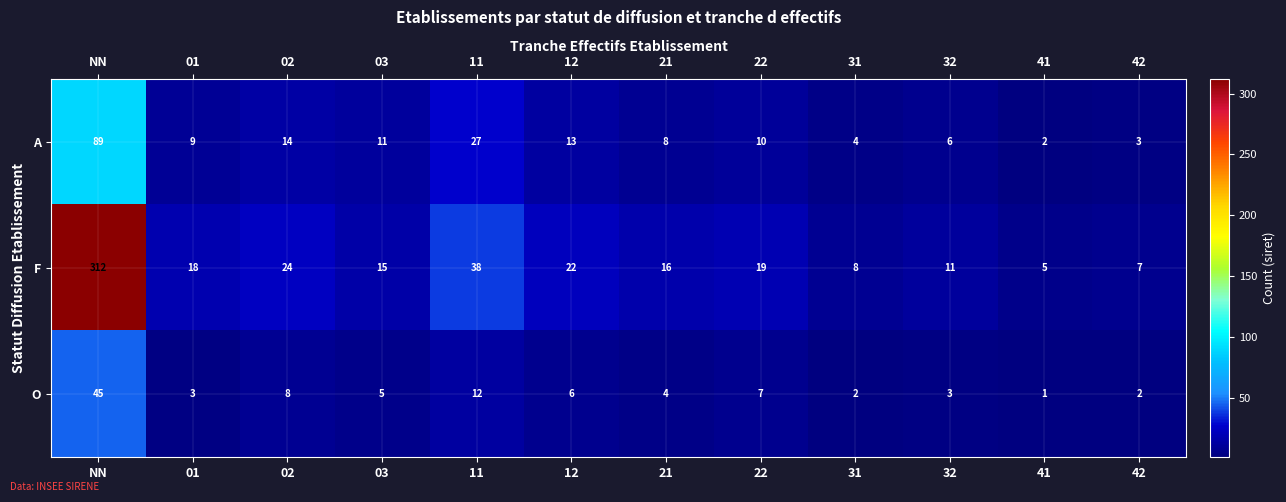

How many data points does each series have?

12